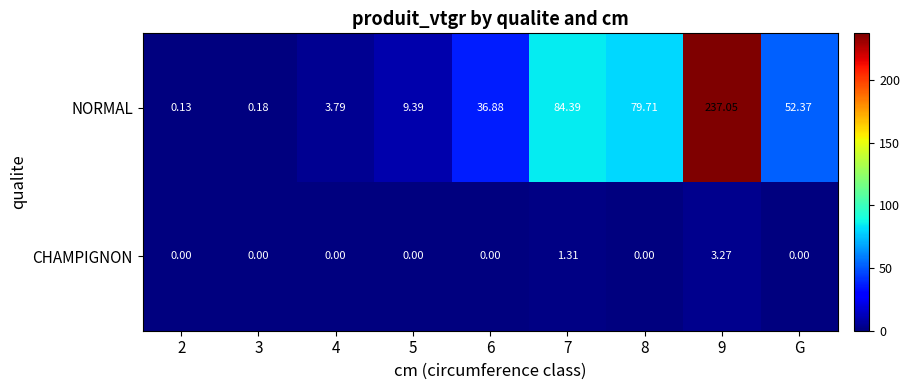

Which series has the largest total across all categories?

NORMAL